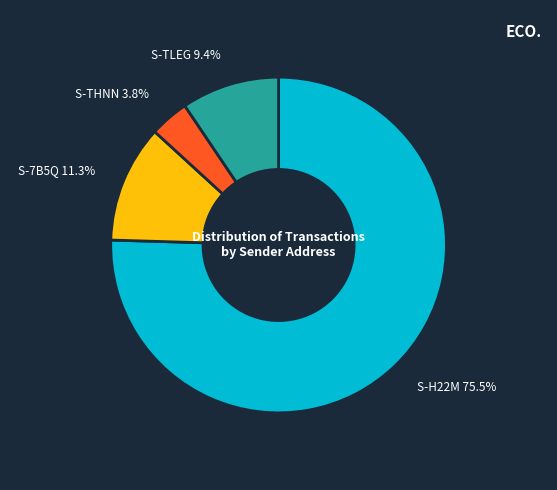

What is the majority slice?

S-H22M